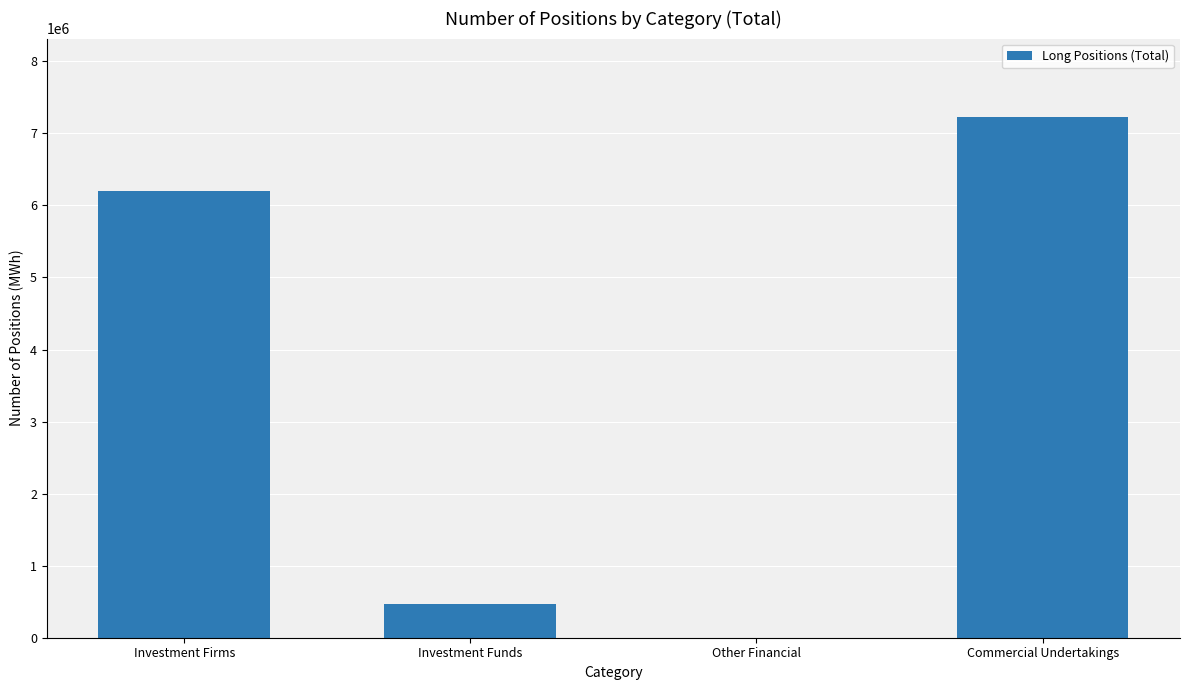

How many positive values are there?

3